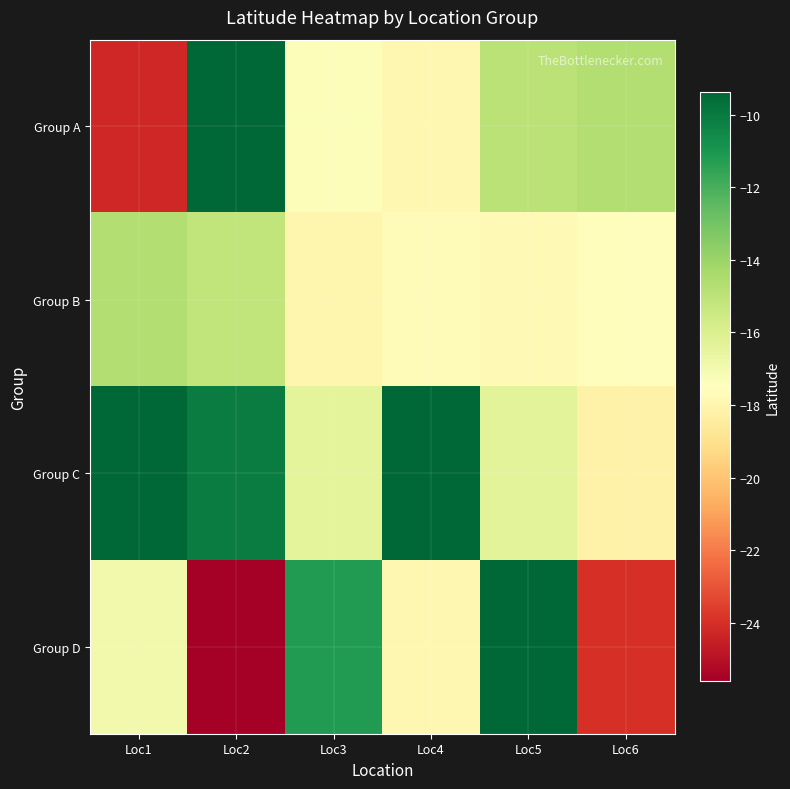

What is the minimum value shown in the chart?

-25.6